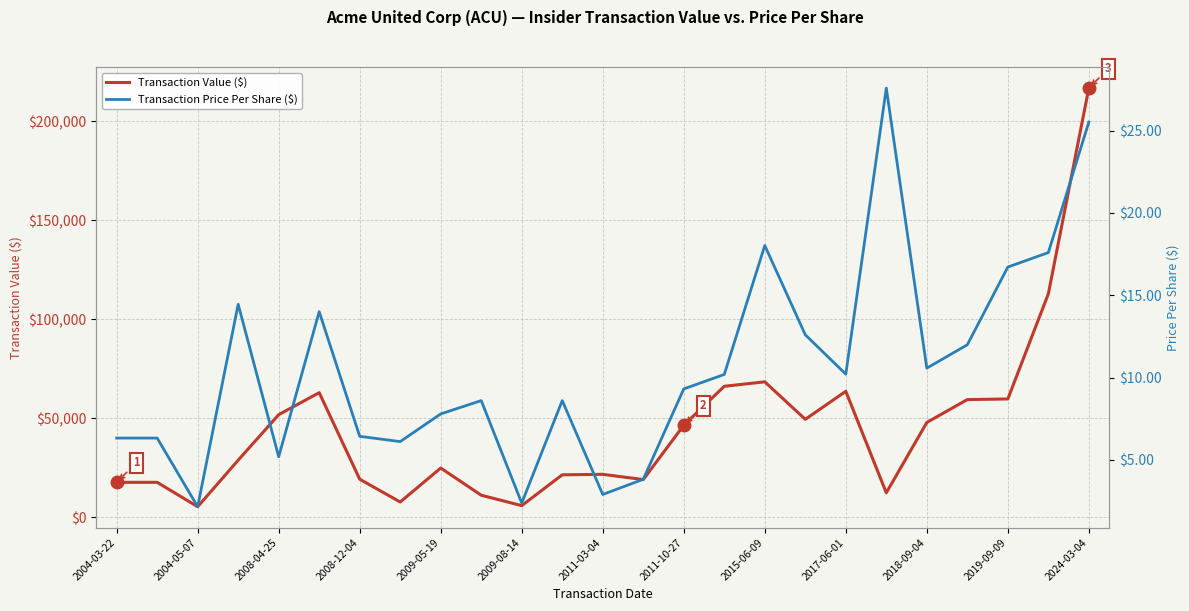

In Transaction Value ($), how many points are lower than both neighbors (excluding endpoints)?

6